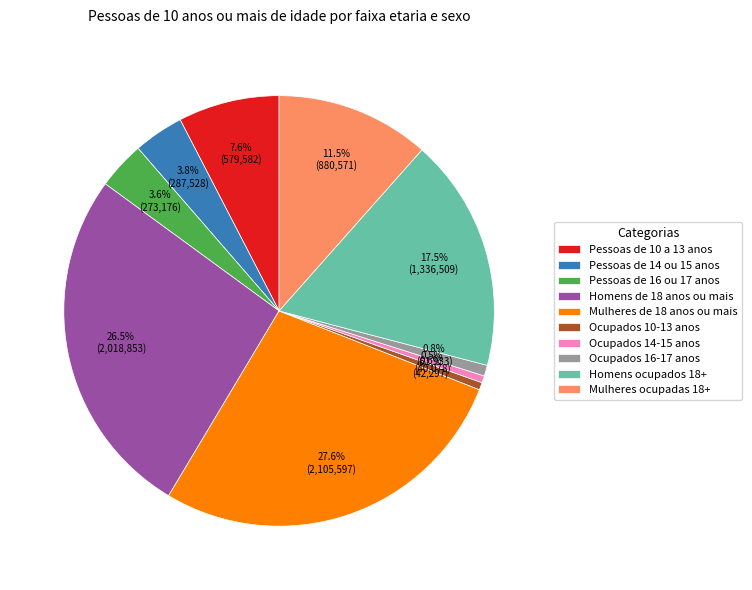

Which slice is the largest?

Mulheres de 18 anos ou mais